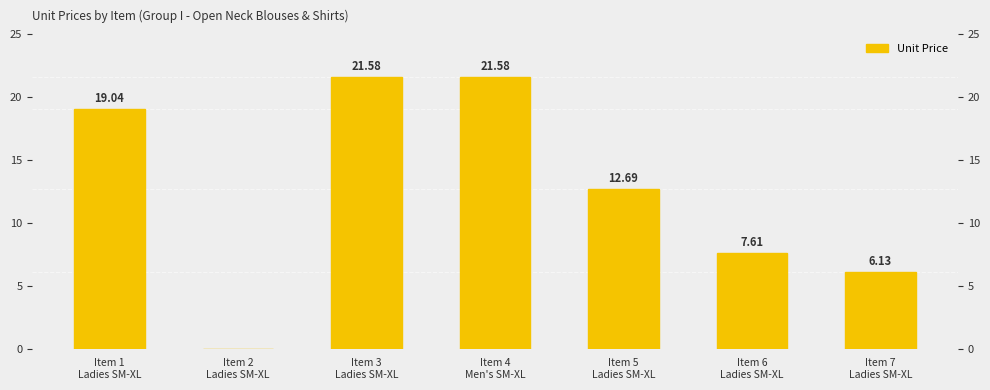

Rank the categories by value from highest to lowest.

Item 3
Ladies SM-XL, Item 4
Men's SM-XL, Item 1
Ladies SM-XL, Item 5
Ladies SM-XL, Item 6
Ladies SM-XL, Item 7
Ladies SM-XL, Item 2
Ladies SM-XL